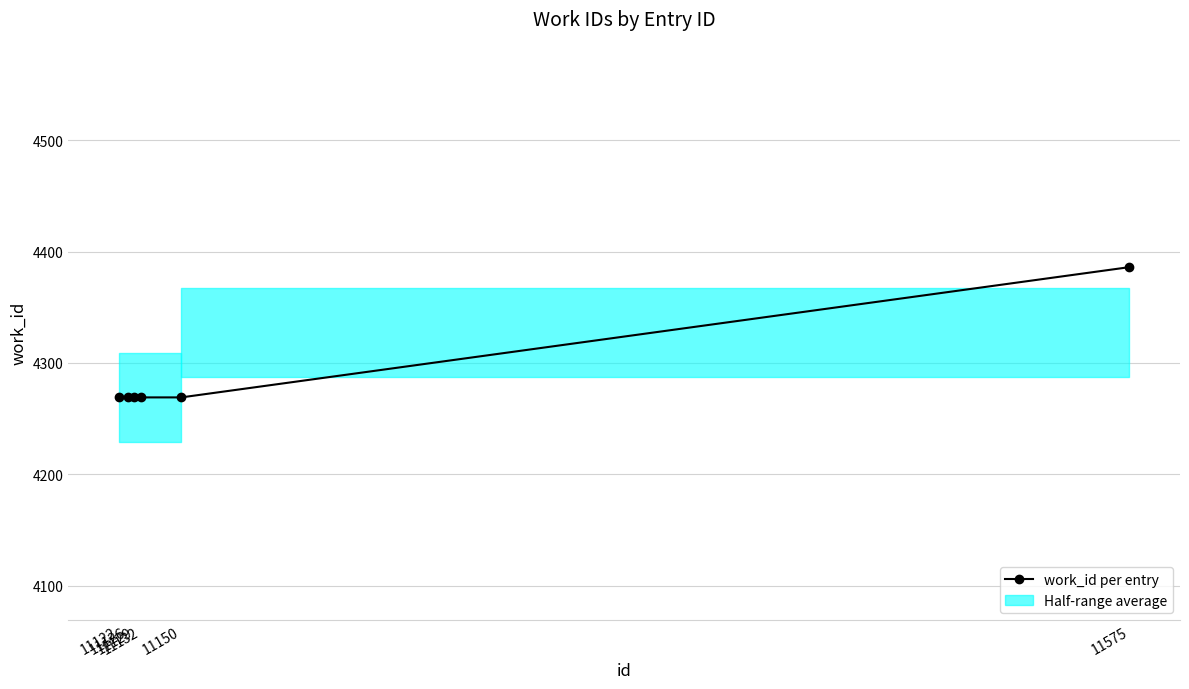

How many lines are shown in the chart?

1